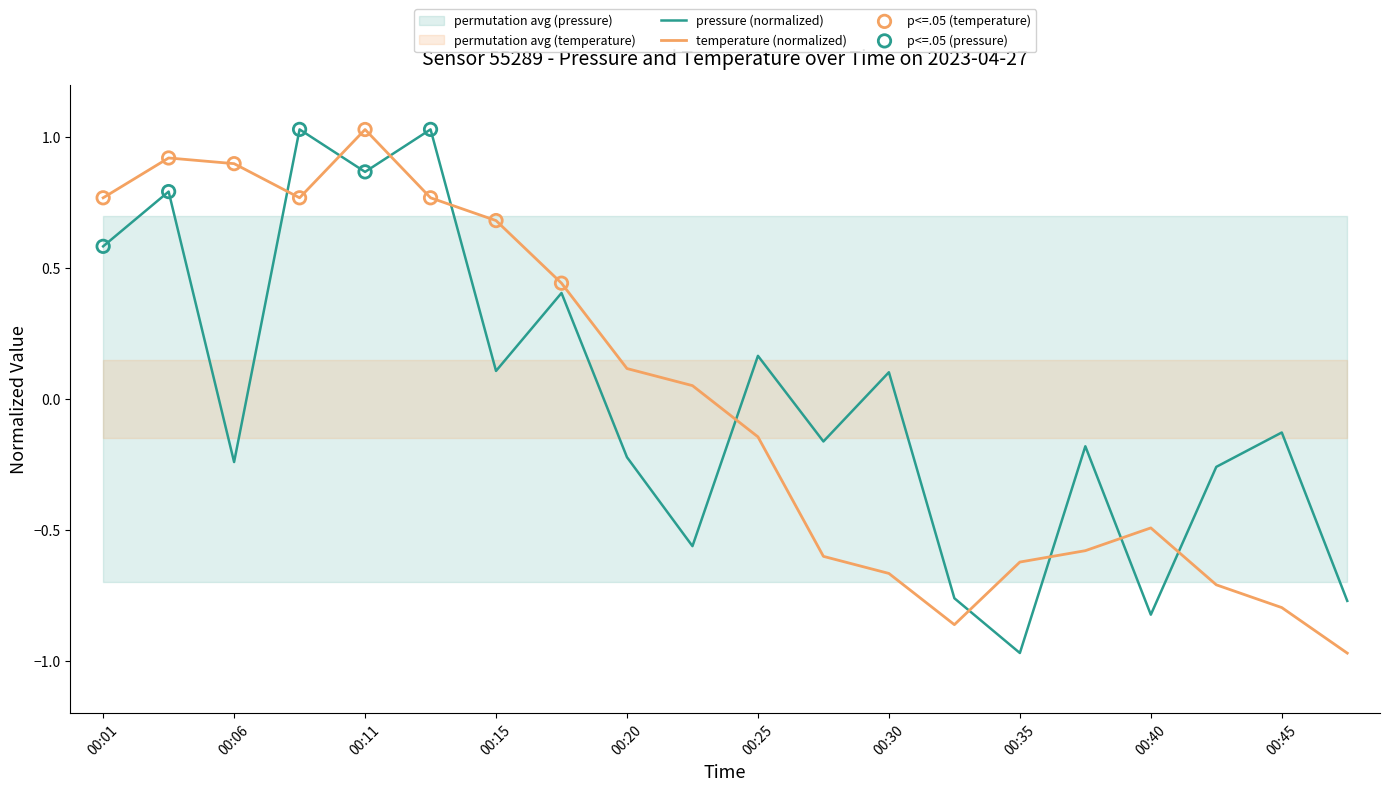

Which series reaches the minimum Y coordinate?

temperature